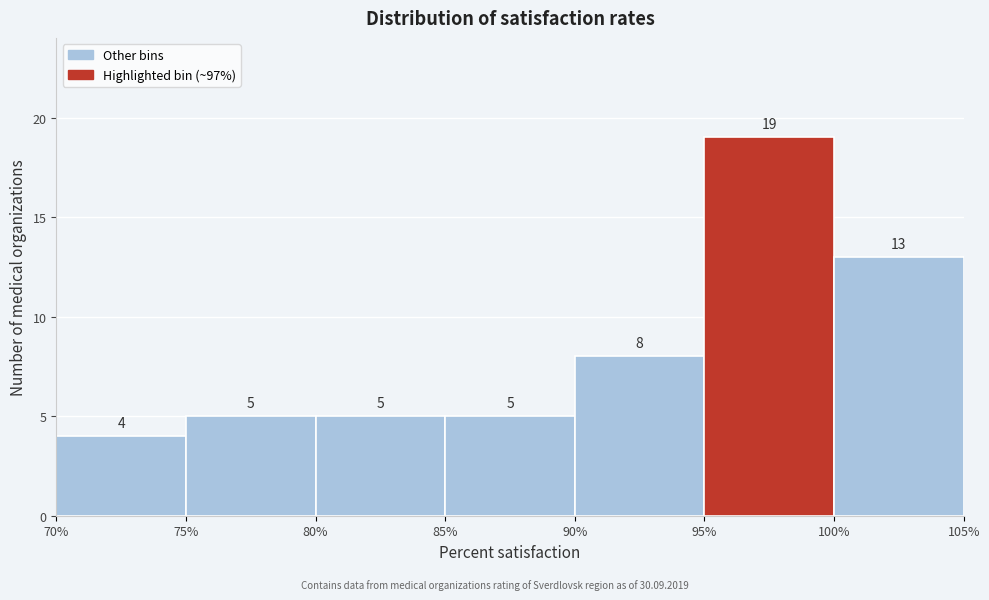

What is the height of the bar covering 85% to 90% on the x-axis?

5